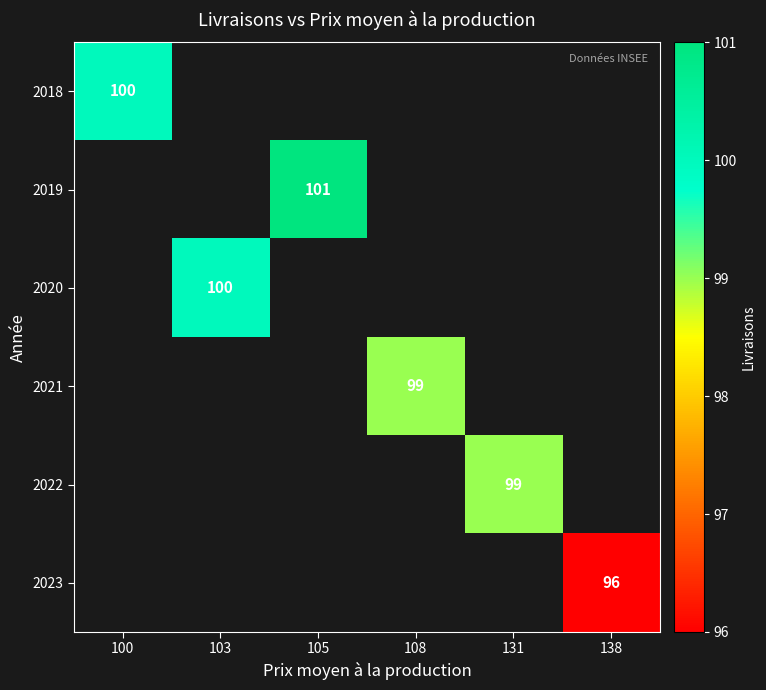

Rank the categories by 2019 value from highest to lowest.

100, 103, 105, 108, 131, 138